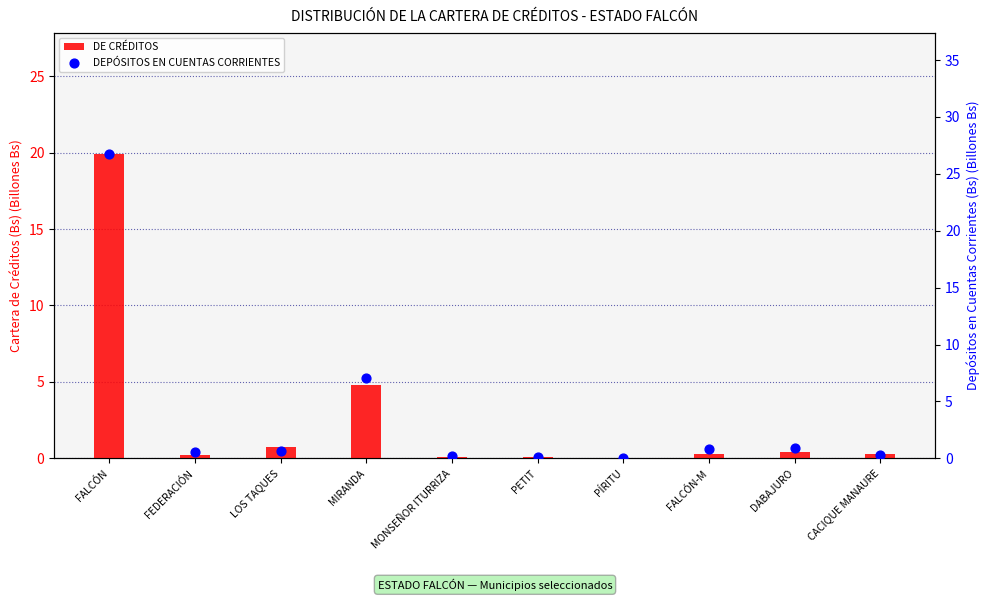

Which series has the largest total across all categories?

DEPÓSITOS EN CUENTAS CORRIENTES